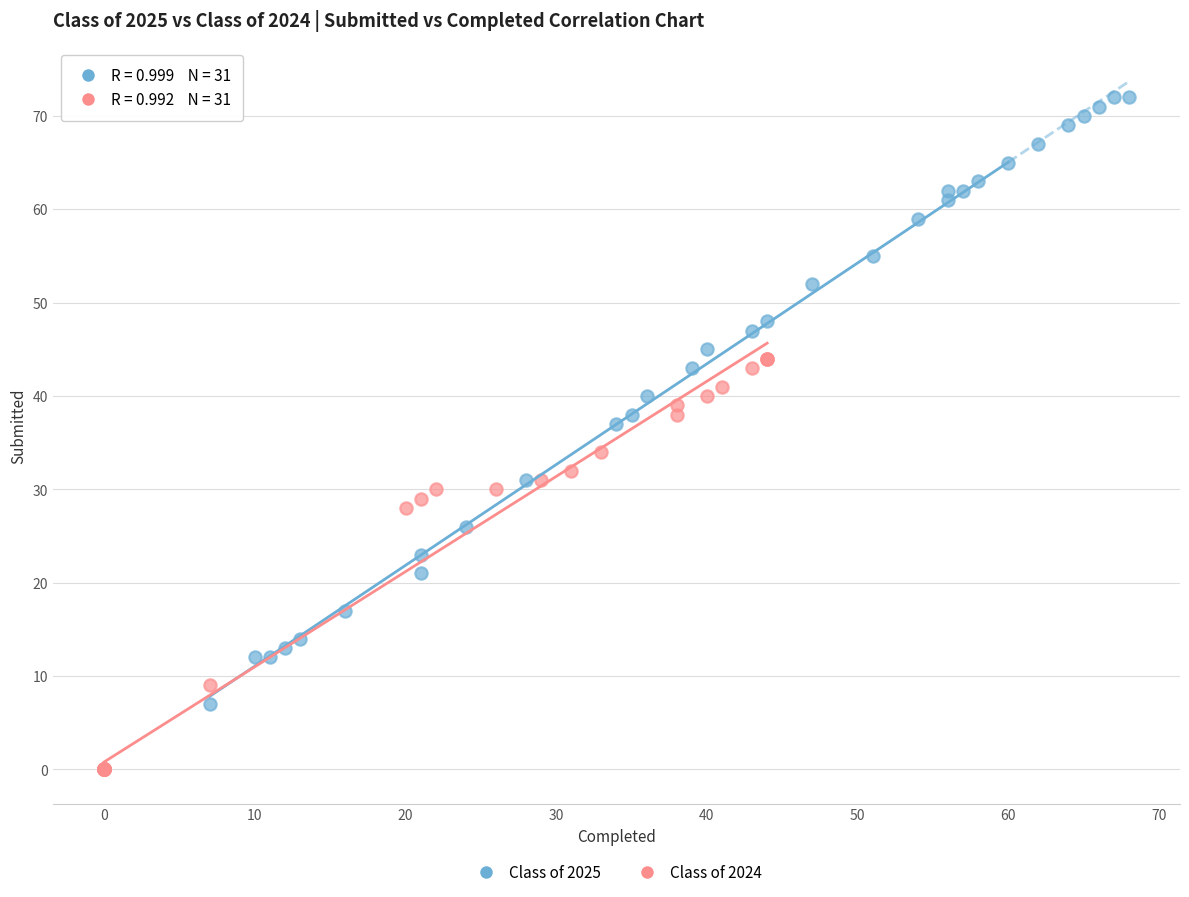

Which series reaches the maximum Y coordinate?

Class of 2025